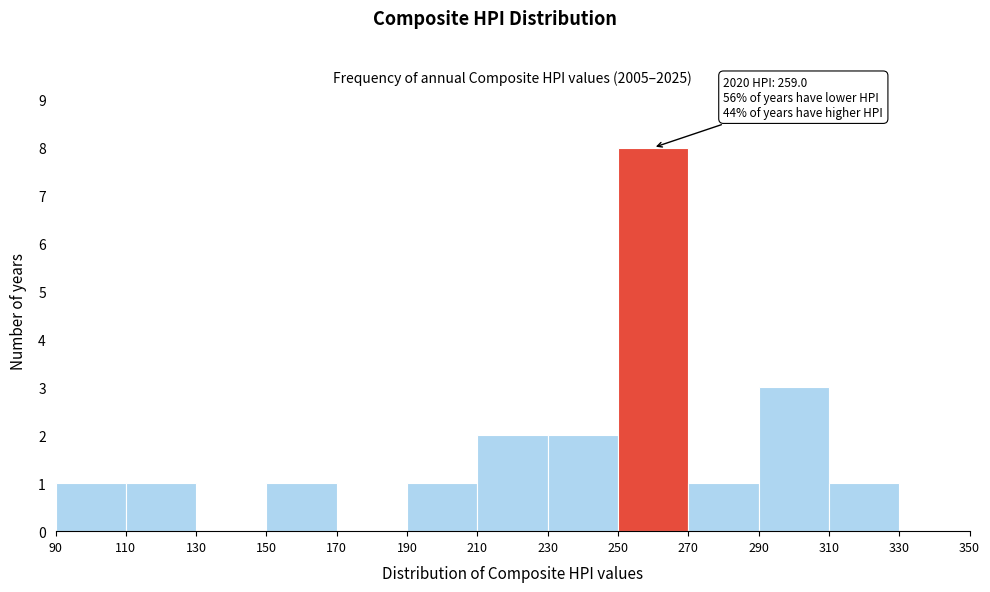

Over which range of the x-axis is the bar tallest?

250 to 270